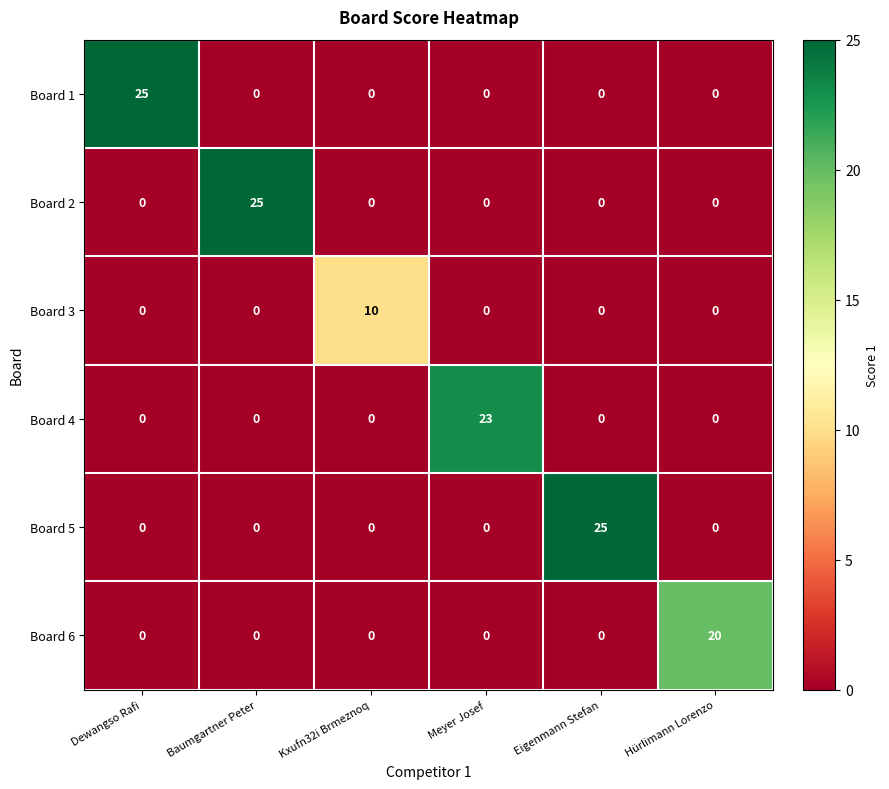

True or false: Board 6 has a value of 0 at Meyer Josef.

True